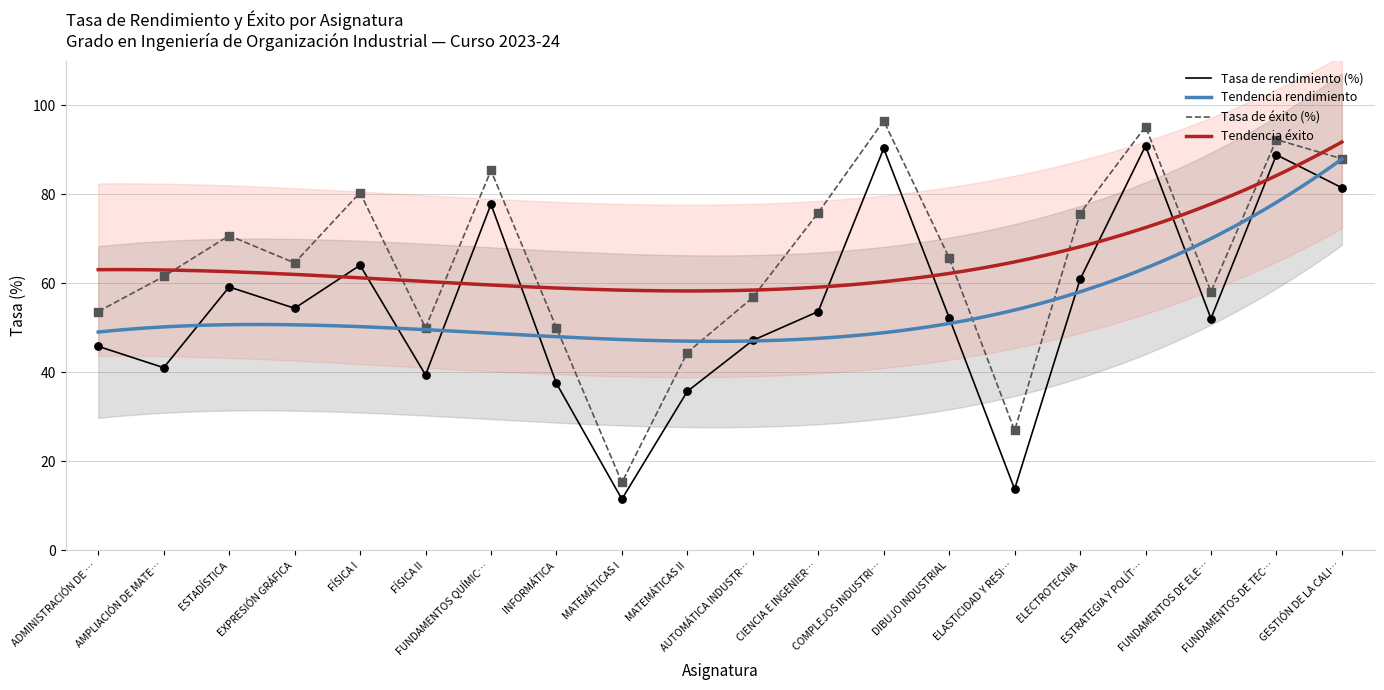

Which series has the widest spread of Y values?

Tasa de éxito (%)